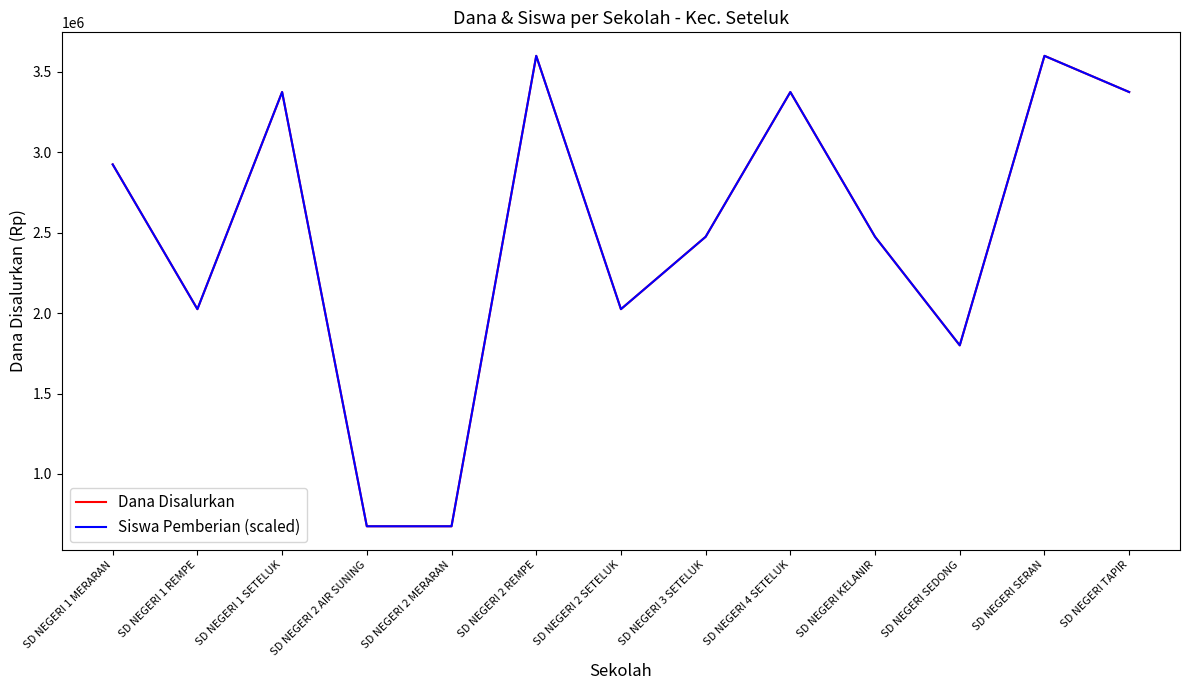

Does the chart display data point markers on the line(s)?

No